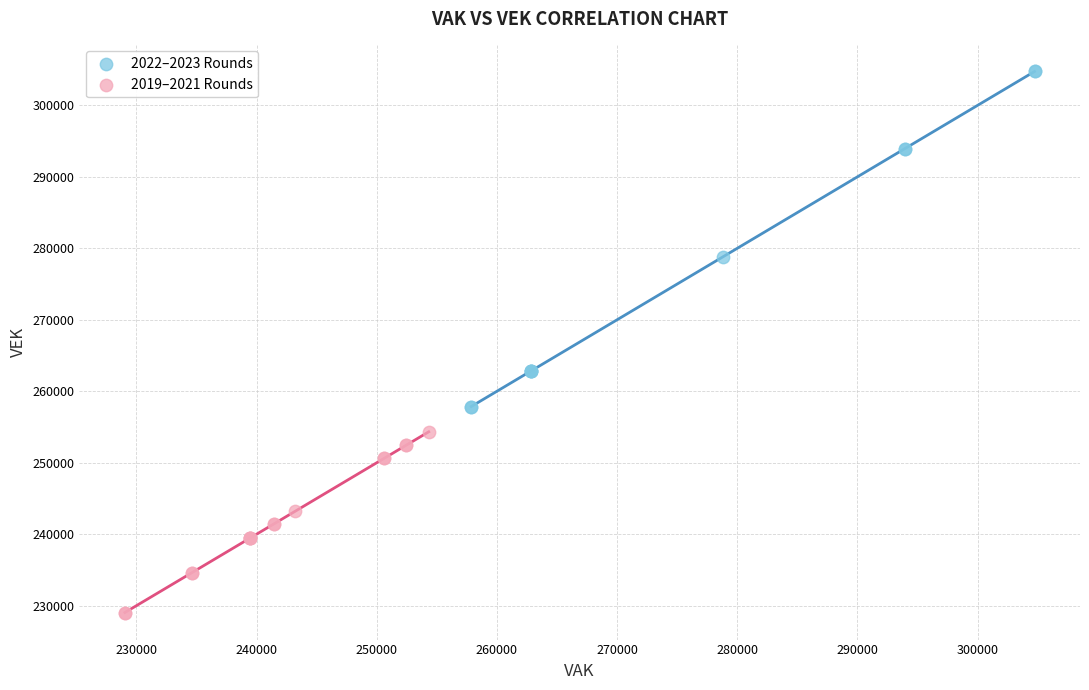

Which series contains the lowest Y value?

2019–2021 Rounds